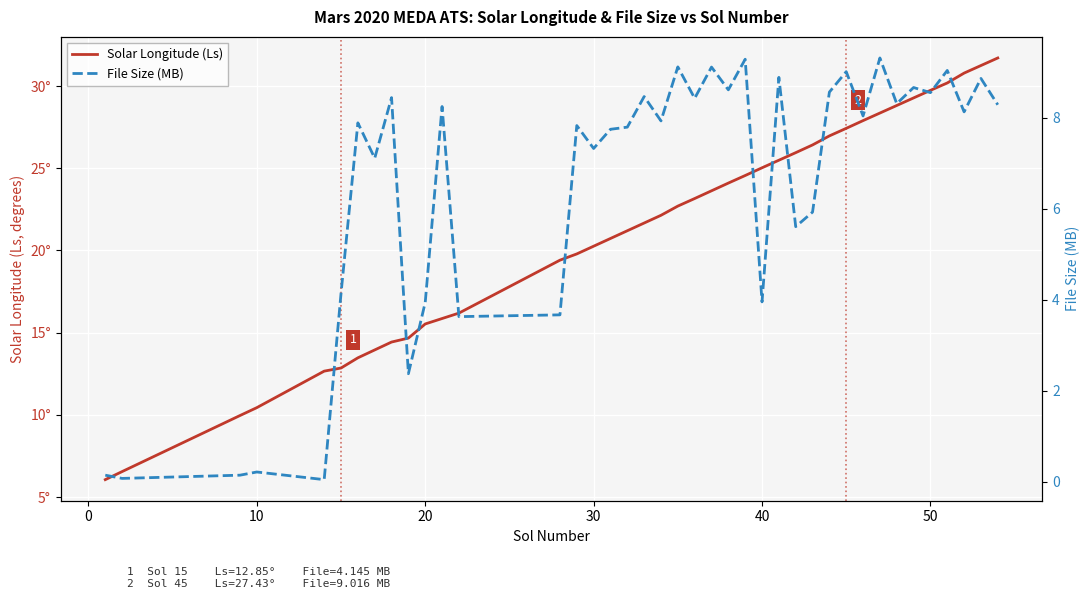

What are all the series names shown in the legend?

Solar Longitude (Ls), File Size (MB)